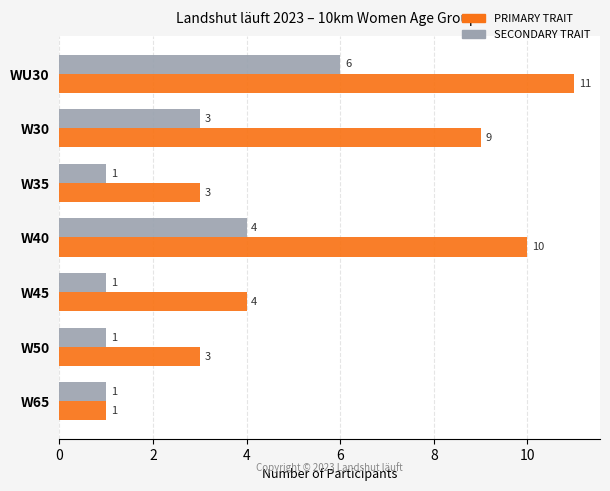

Is it true that SECONDARY TRAIT equals 2 at W35?

False